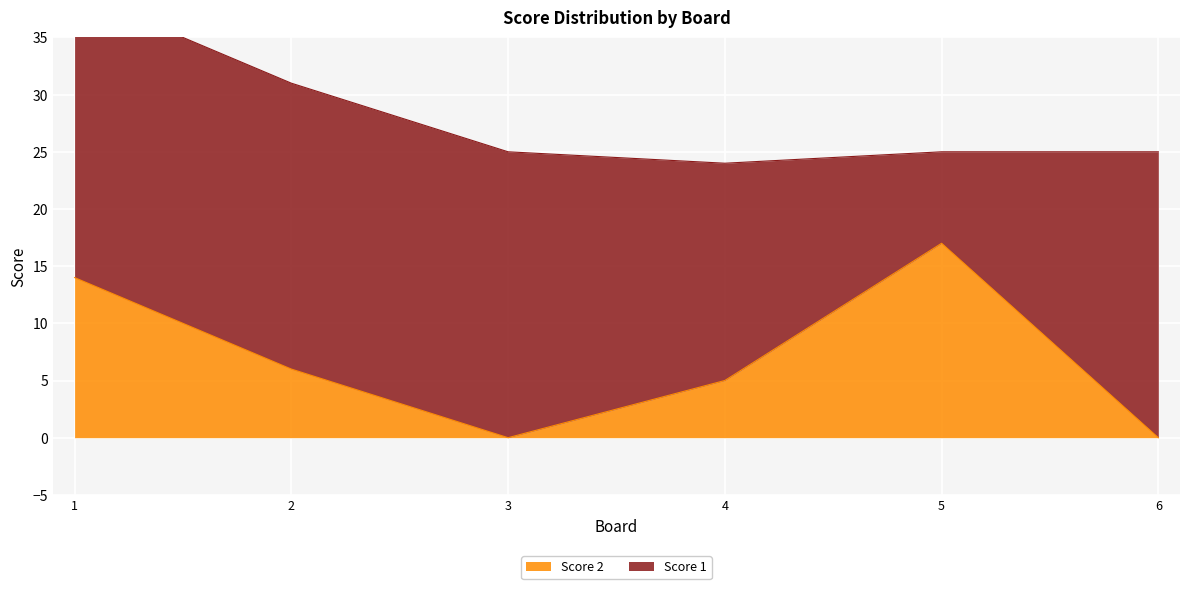

Rank the categories by value from lowest to highest.

3, 6, 4, 2, 1, 5